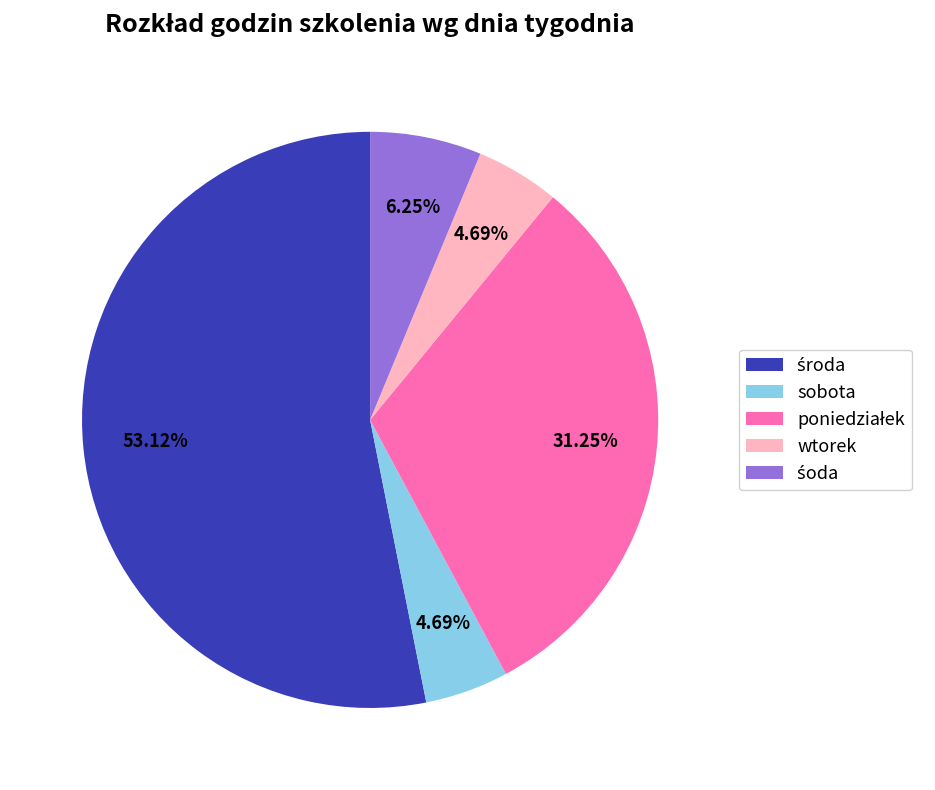

How many segments does this pie chart have?

5